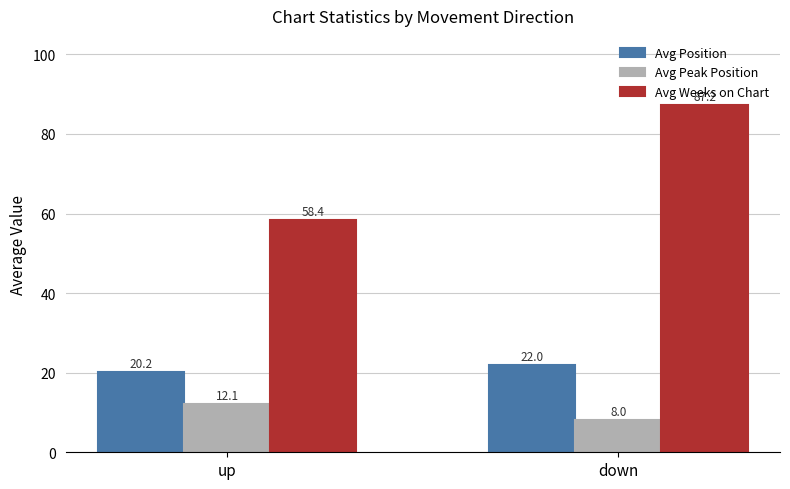

Reading left to right, transcribe all the data shown in this chart.

Avg Position: up=20.2	down=22.0
Avg Peak Position: up=12.1	down=8.0
Avg Weeks on Chart: up=58.4	down=87.2